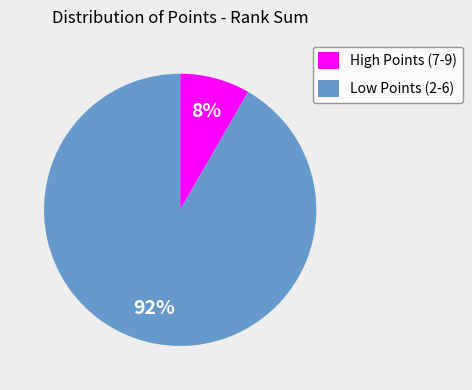

Is the sum of High Points (7-9) and Low Points (2-6) greater than half?

Yes